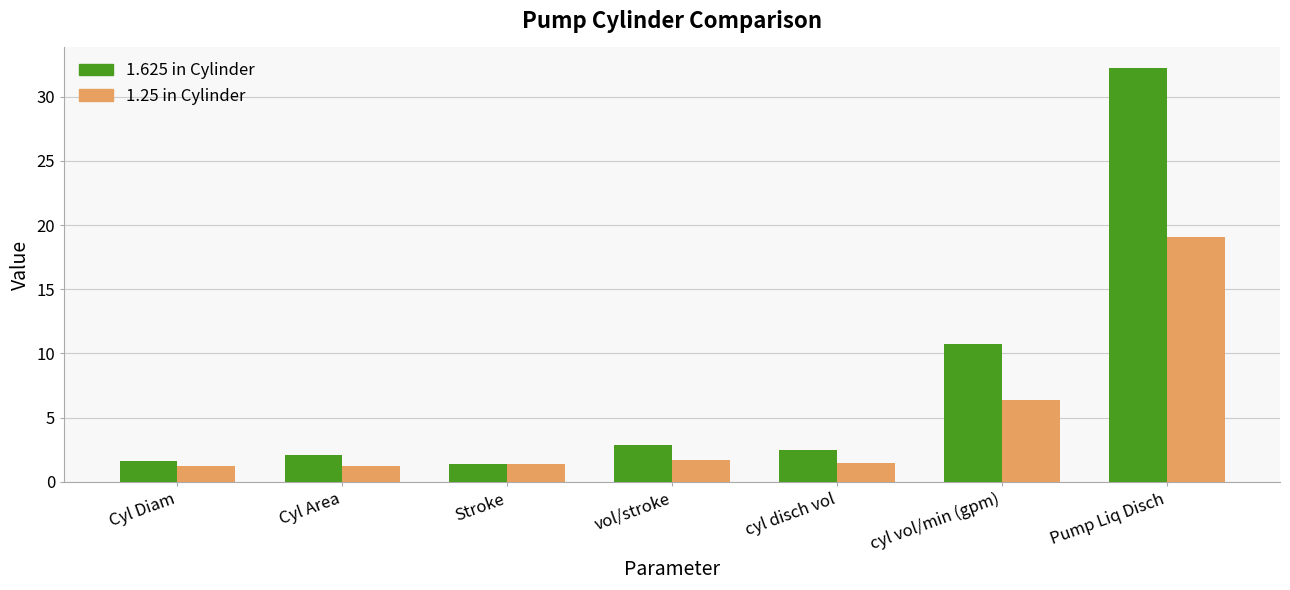

At which label does 1.625 in Cylinder reach its peak?

Pump Liq Disch